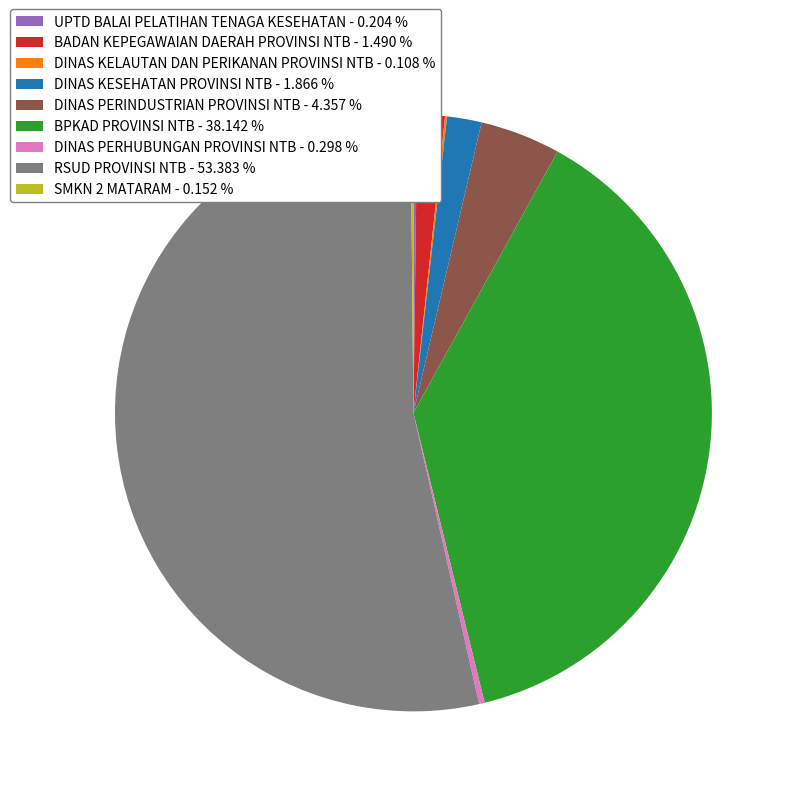

Combined, do DINAS PERINDUSTRIAN PROVINSI NTB - 4.357 % and RSUD PROVINSI NTB - 53.383 % account for over 50%?

Yes